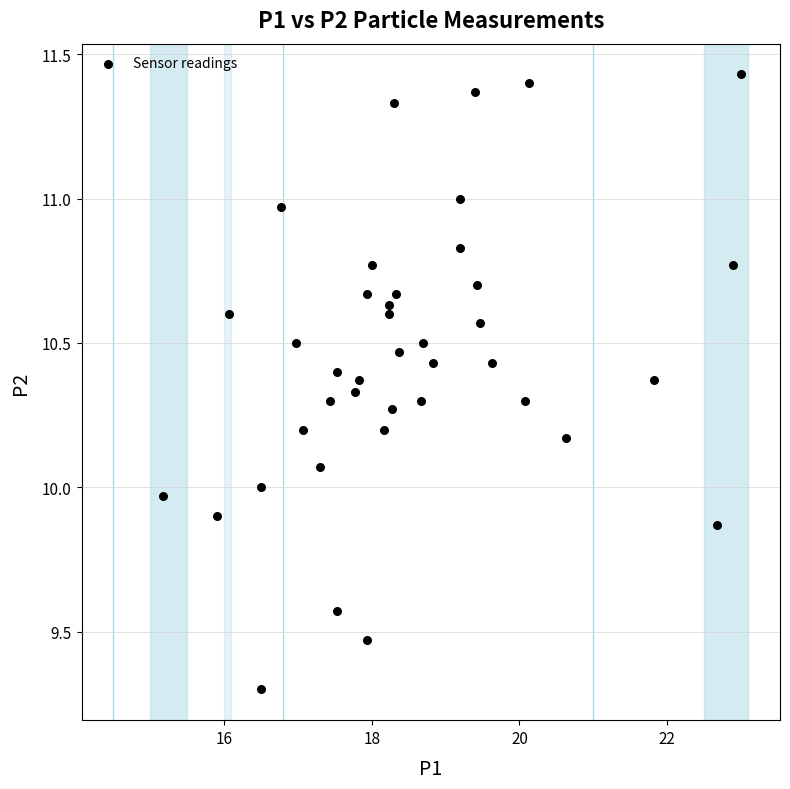

What is the range of X values (max minus min)?

7.8